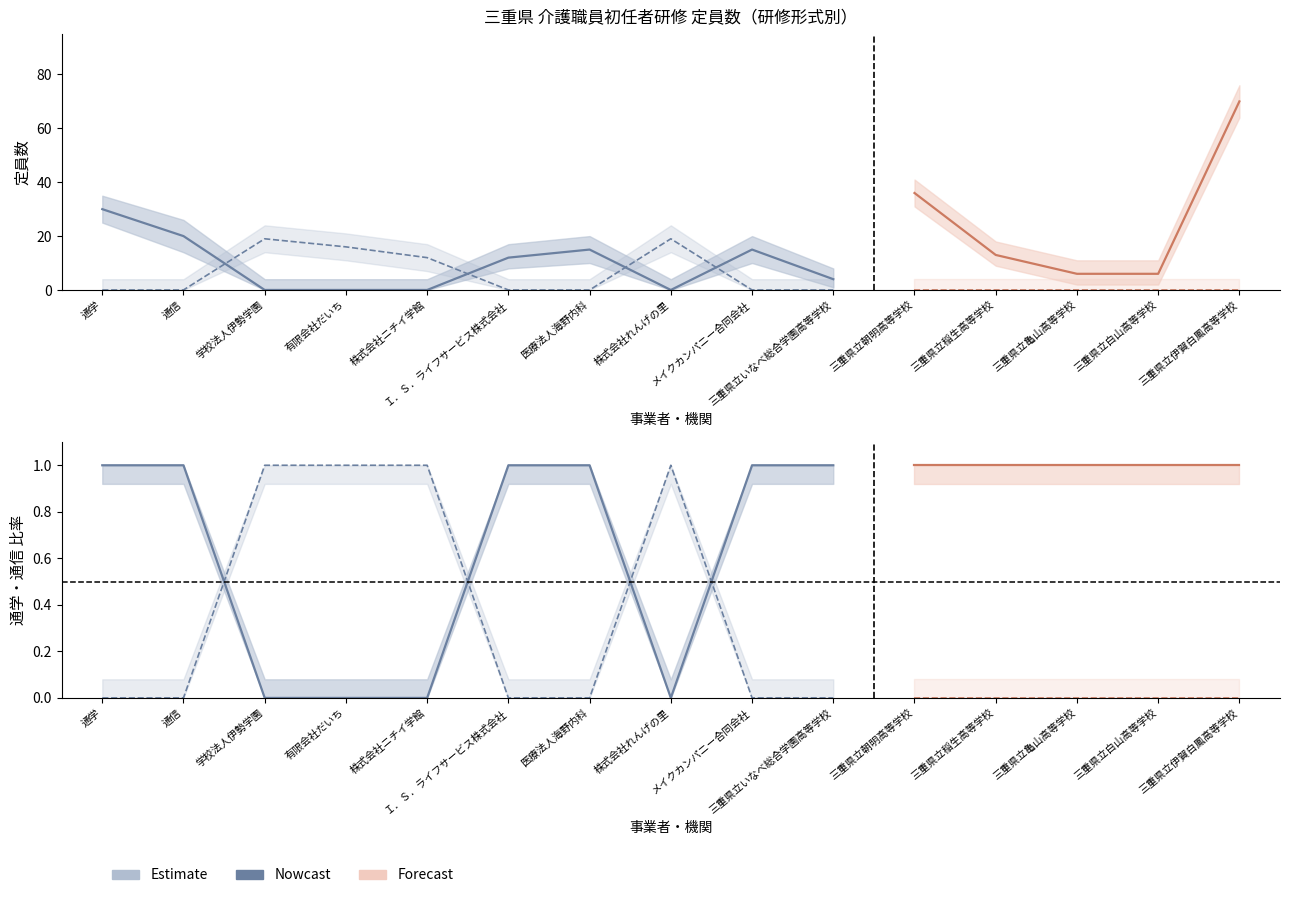

How many times do 通学 and 通信 cross each other?

4